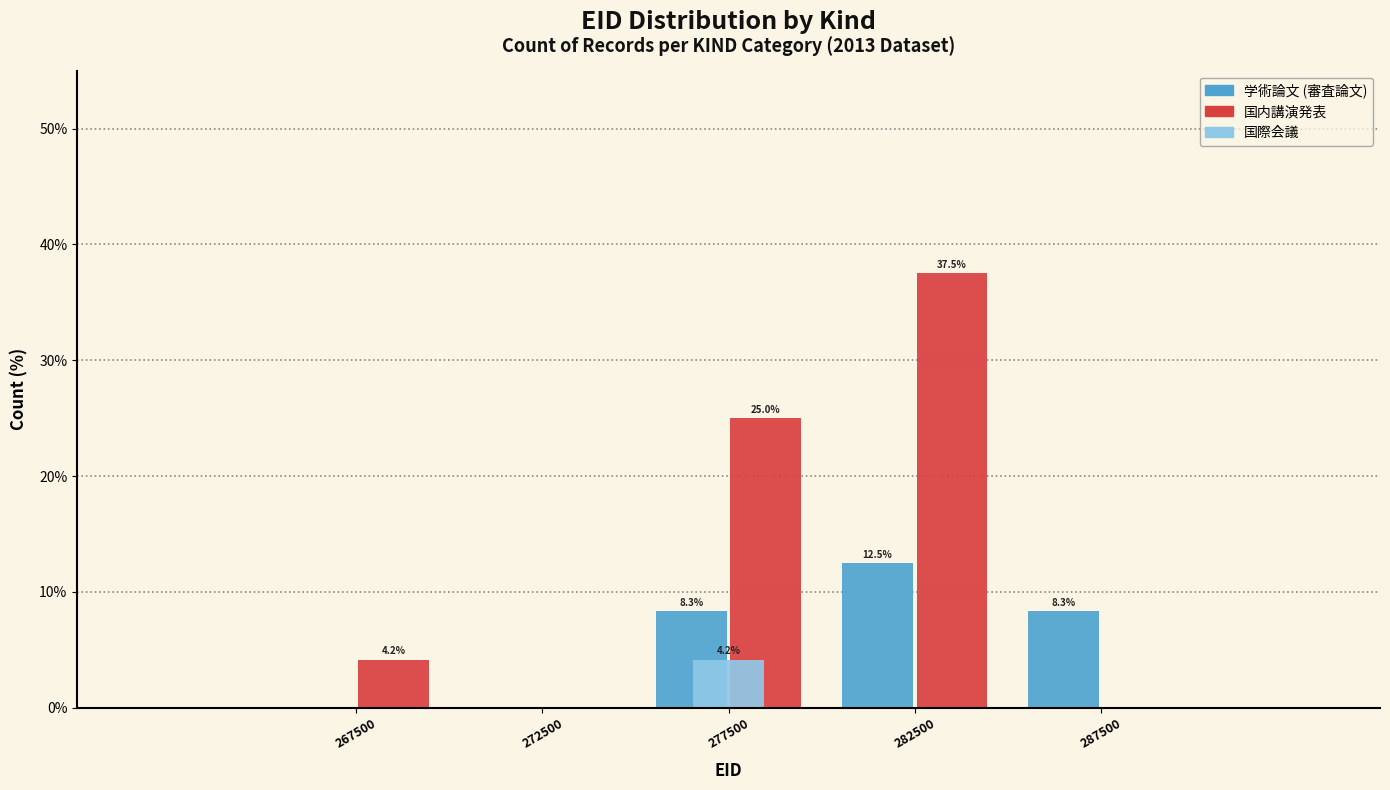

In the 国内講演発表 series, which range on the x-axis has the tallest bar?

280000 to 285000